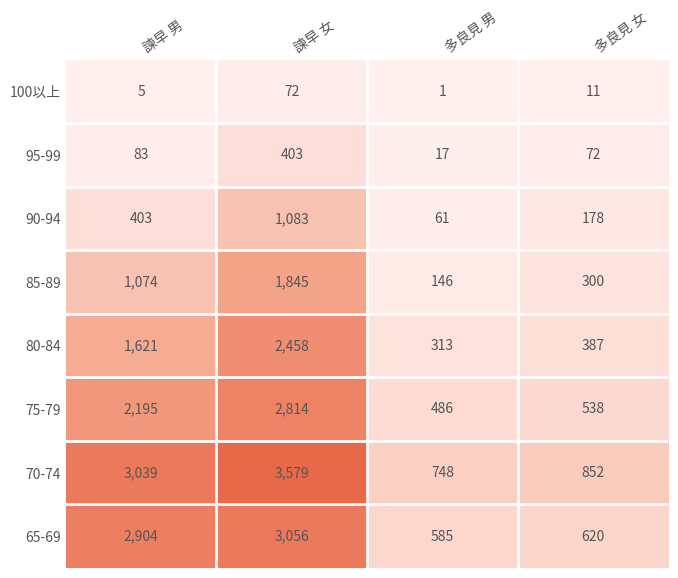

What is the difference between the highest and lowest values at 多良見 男?

747